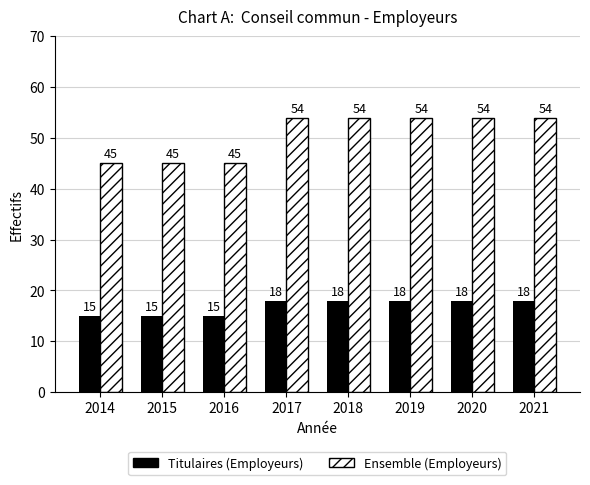

Which series changed the most between 2016 and 2021?

Ensemble (Employeurs)